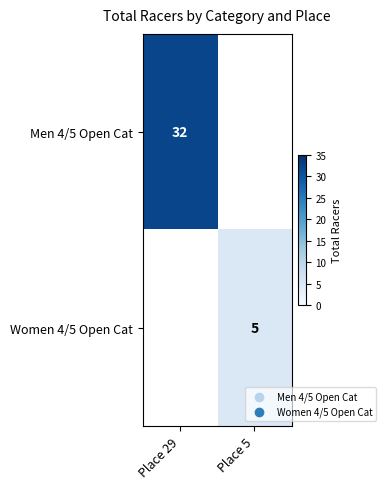

Which has a higher value, Place 5 or Place 29?

Place 29